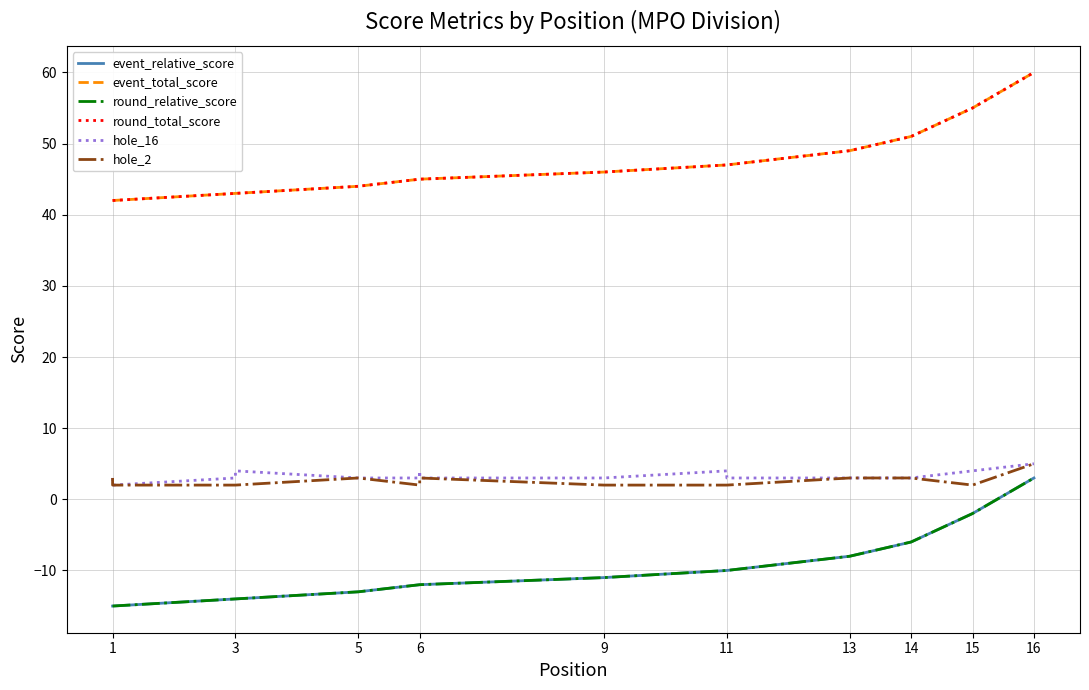

True or false: round_relative_score and event_total_score intersect in this chart.

False